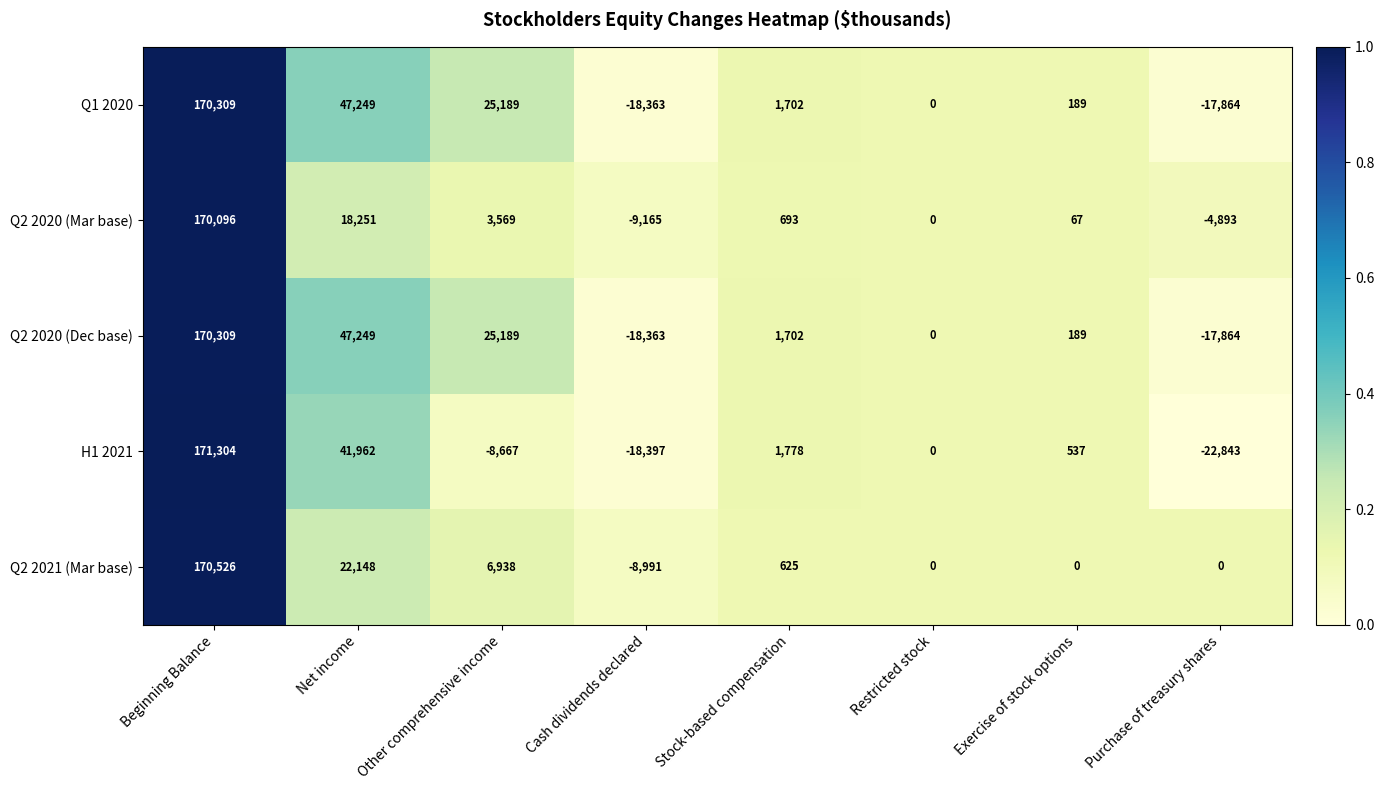

What is the average value of the Q1 2020 series?

26051